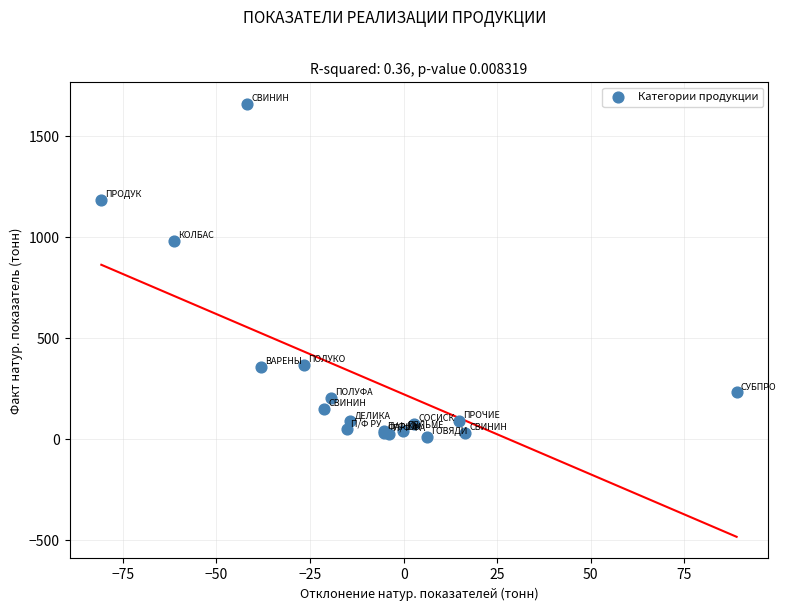

What Y value in the scatter plot is closest to 835?

982.2